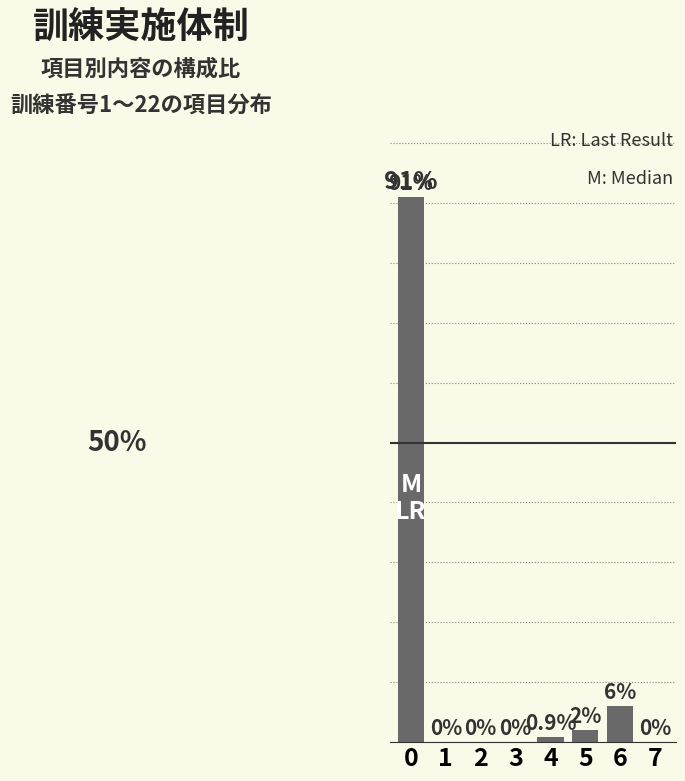

Reading left to right, extract all data points from this chart.

91.0	0.0	0.0	0.0	0.9	2.0	6.0	0.0